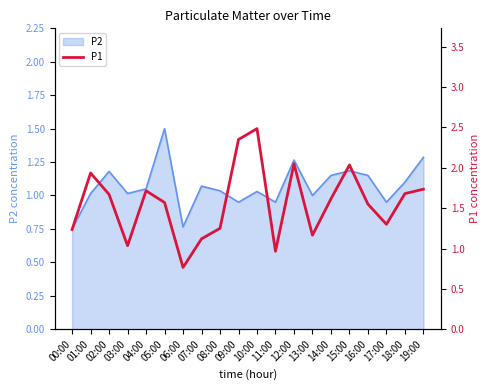

The value at 06:00 is 0.8. True or false?

True